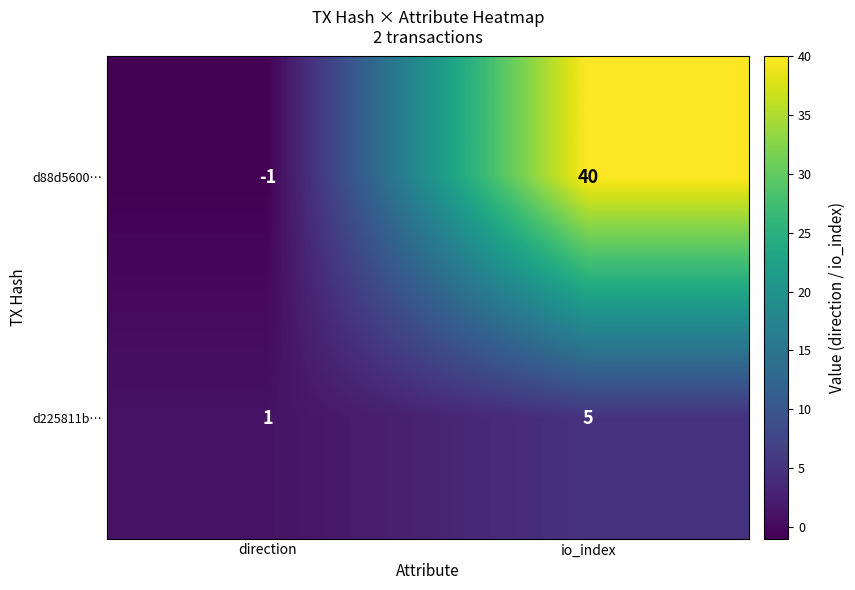

Rank the series at direction from lowest to highest value.

d88d5600…, d225811b…